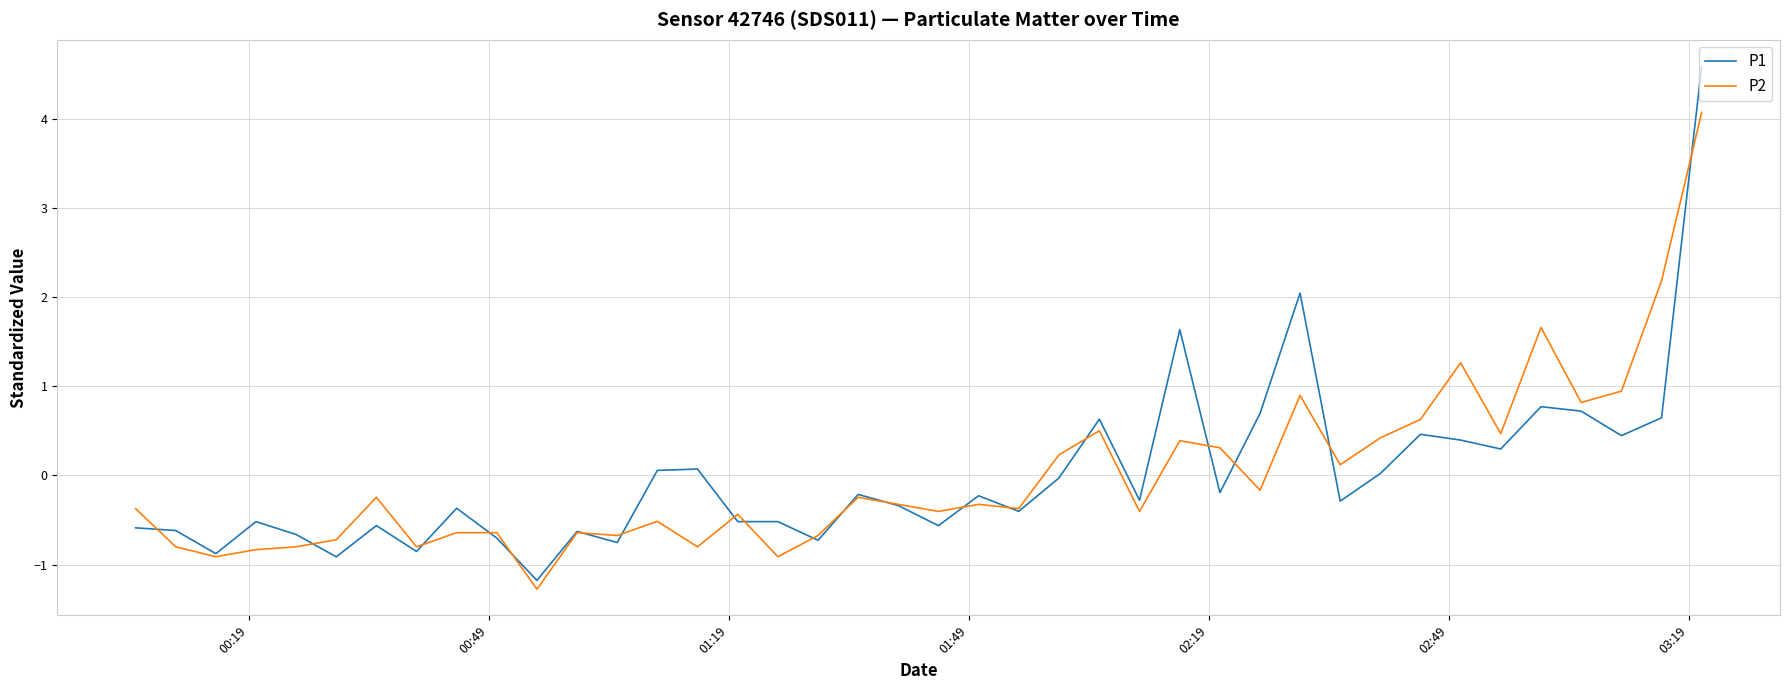

What is the difference between the maximum and minimum values in the P1 series?

5.8